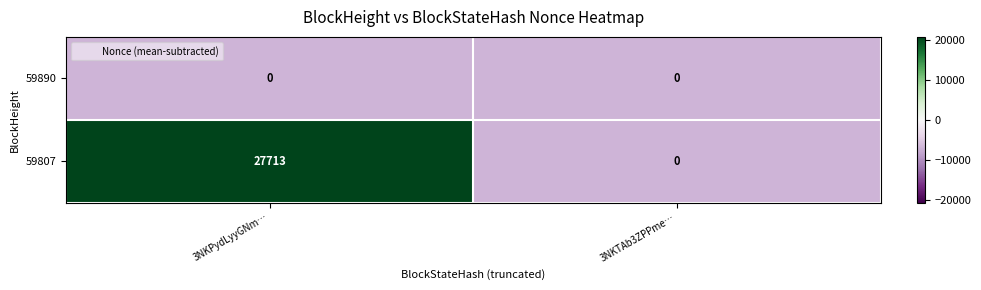

Rank the series by their average value, from highest to lowest.

59807, 59890